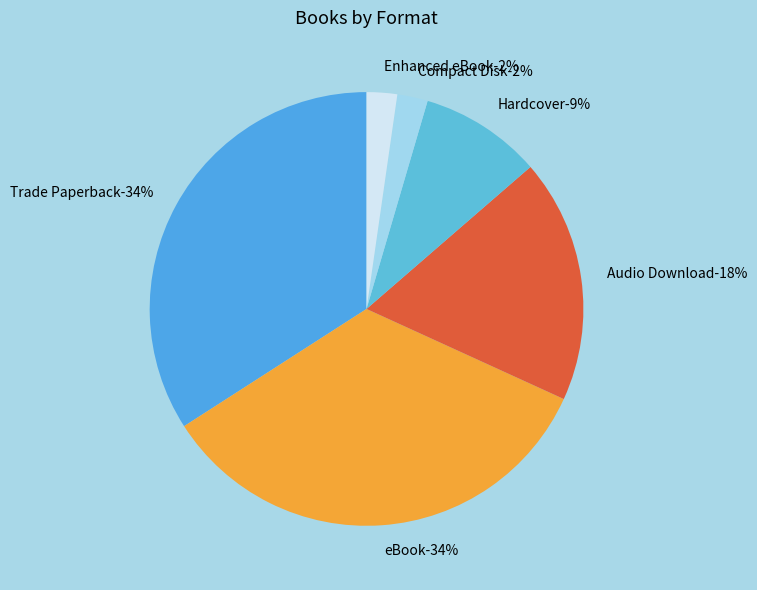

What percentage is the Hardcover slice, to the nearest percent?

9%